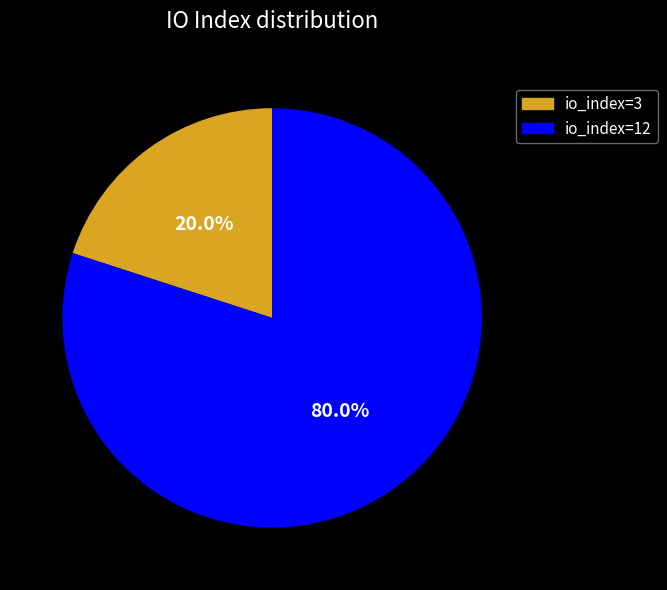

Which has a higher value, io_index=12 or io_index=3?

io_index=12